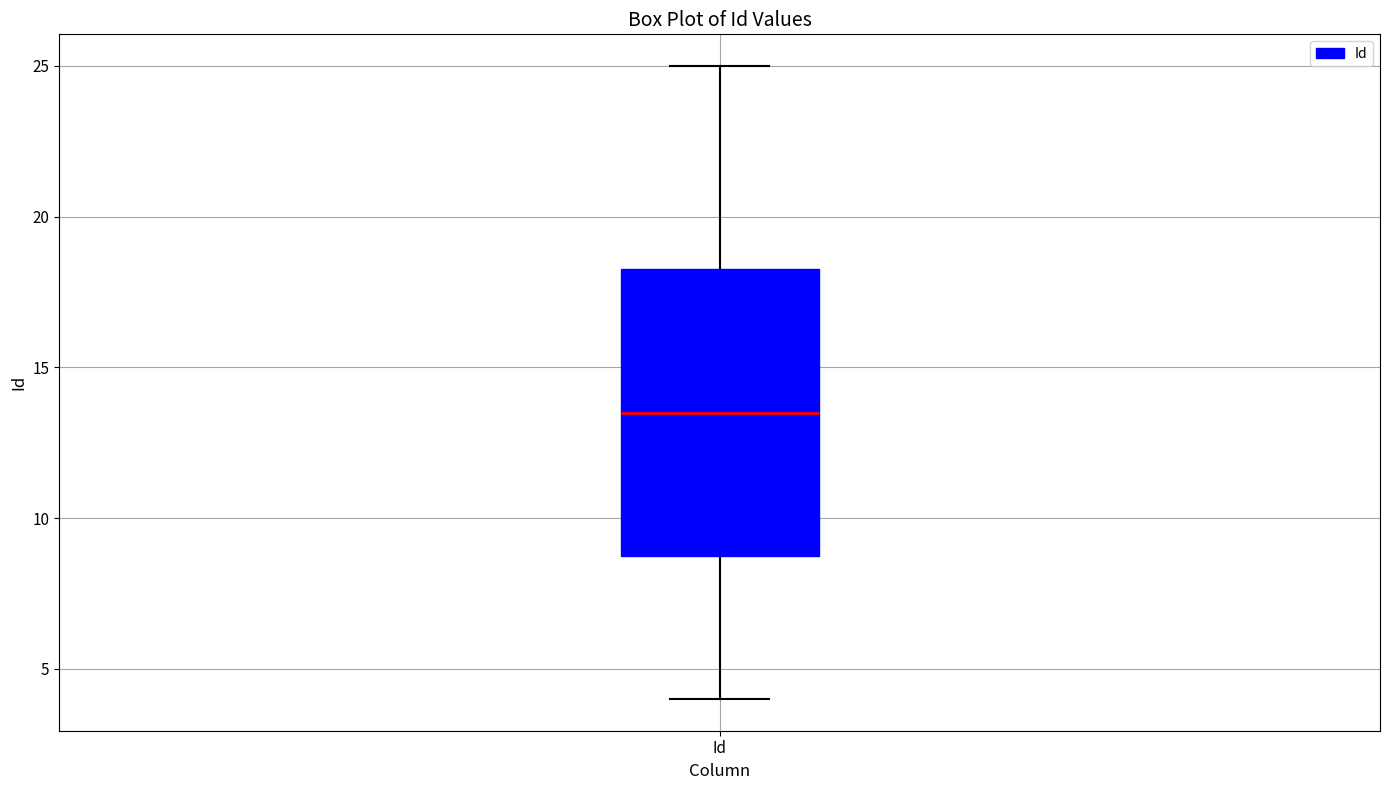

Transcribe this box plot: give where the median line is, the range the box spans, and where the two whiskers end, as read against the y-axis. The values are not printed on the chart, so give them approximately, as read against the axis.

median 13.5, box 9.0 to 18.5, whiskers 4.0 to 25.0